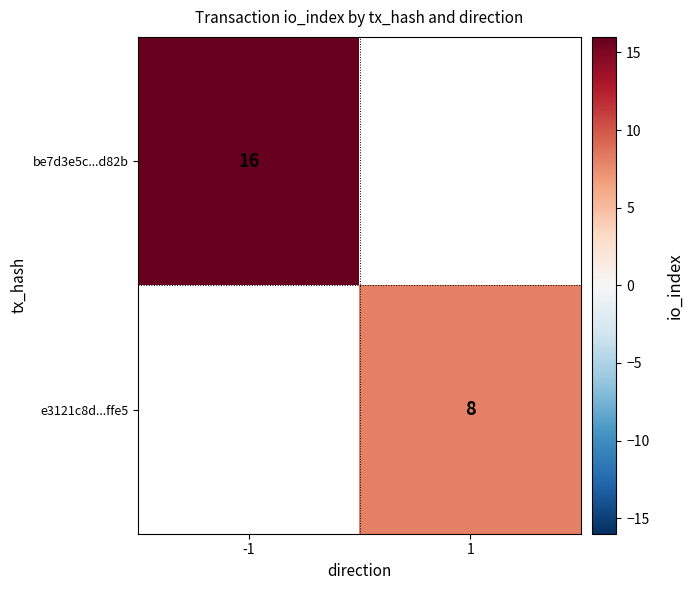

Is the value of be7d3e5c...d82b at -1 greater than the value of e3121c8d...ffe5 at 1?

Yes